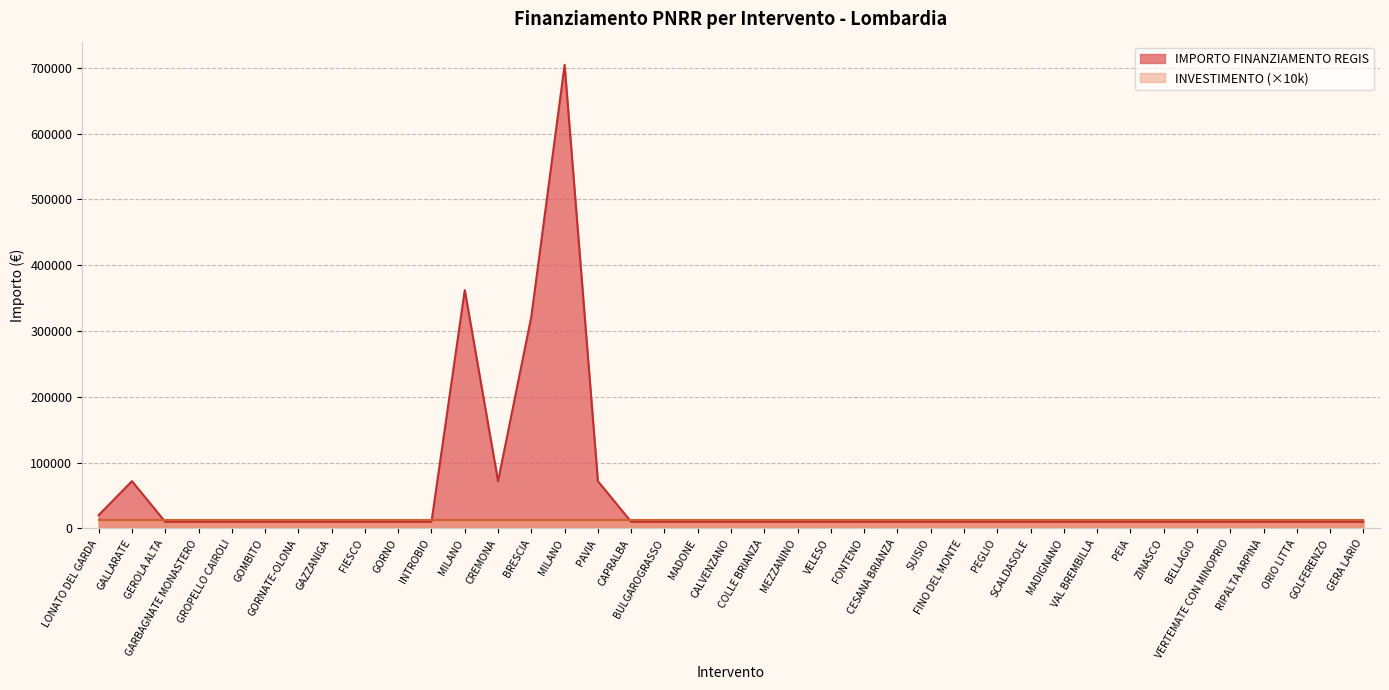

Is it true that the value at BRESCIA is 137393.4?

False